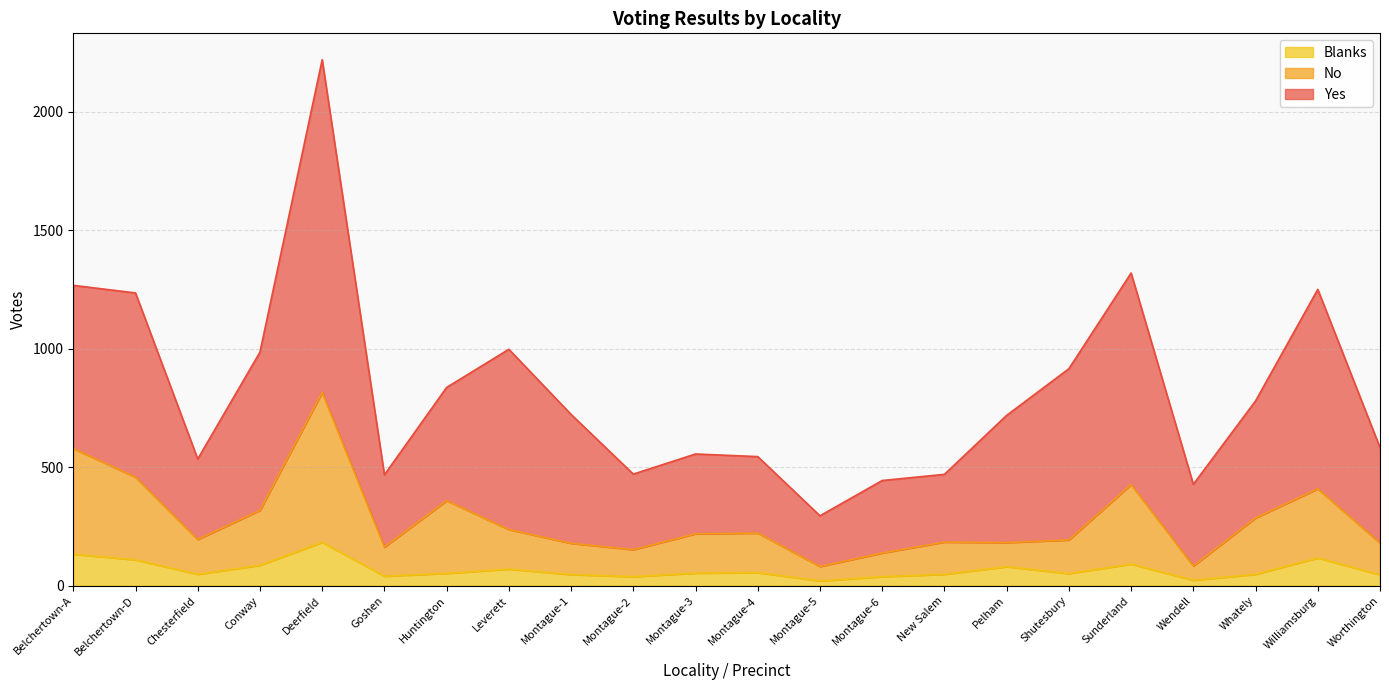

What is the average value of the No series?

275